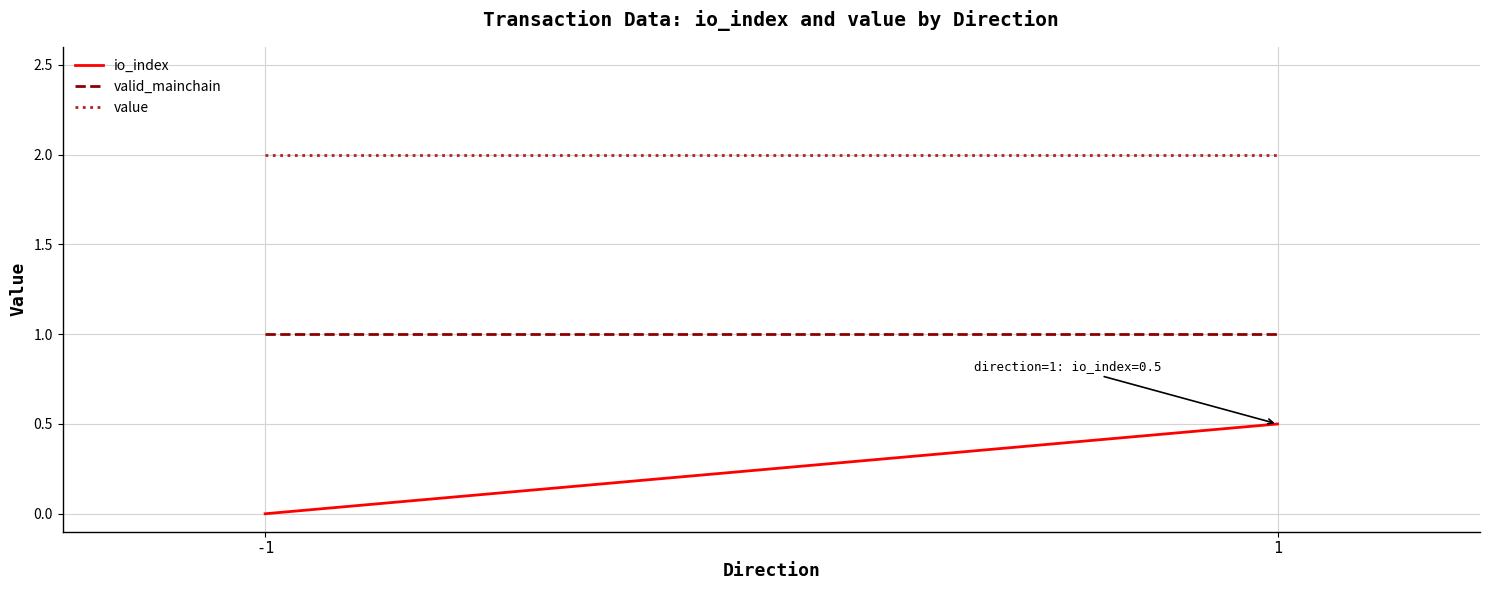

At 1, list the series in order from largest to smallest.

value, valid_mainchain, io_index